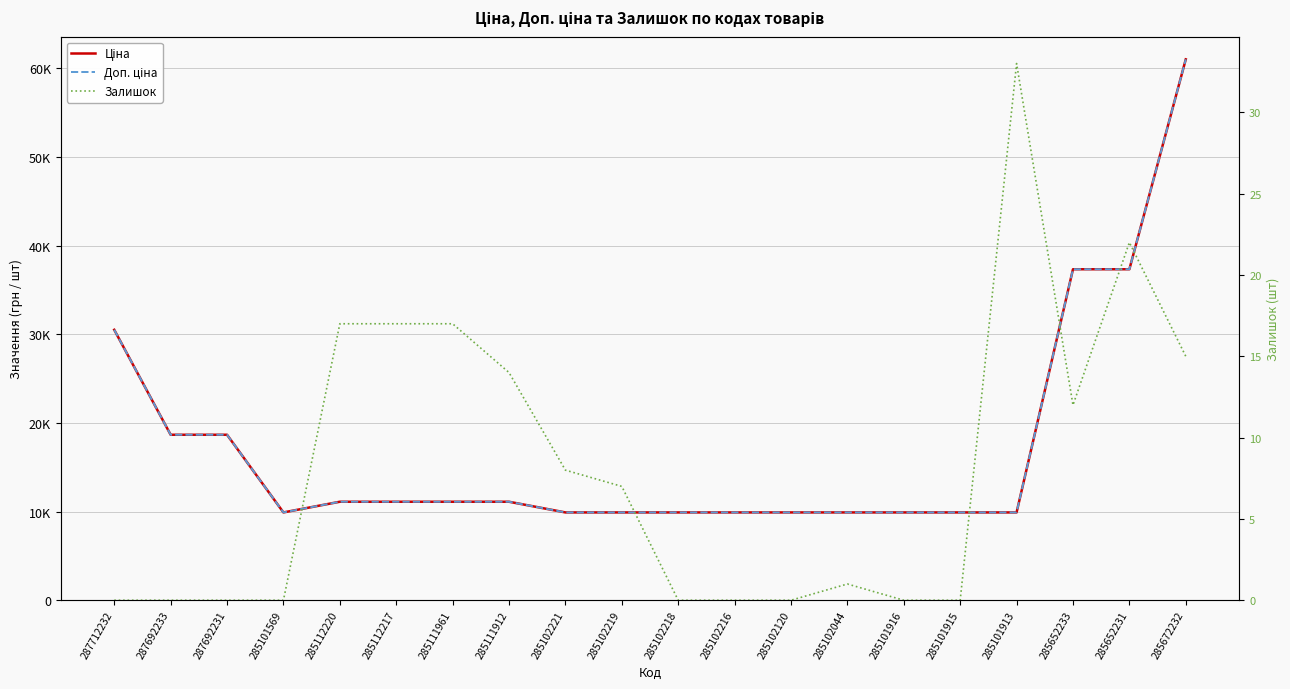

What is the difference between the second highest and minimum values in the Залишок series?

22.0